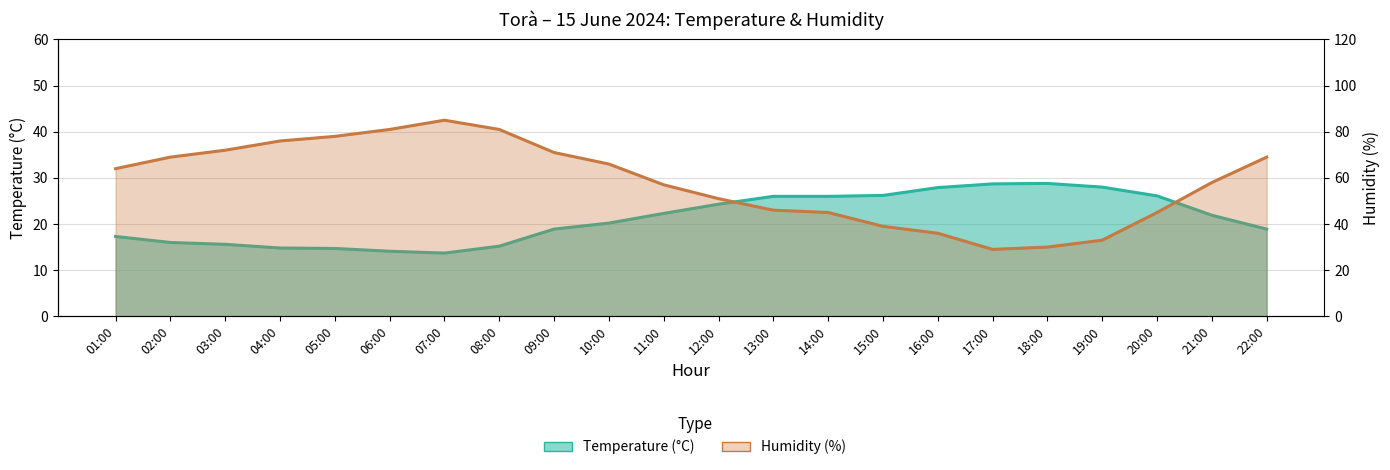

Does the chart display data point markers on the line(s)?

No